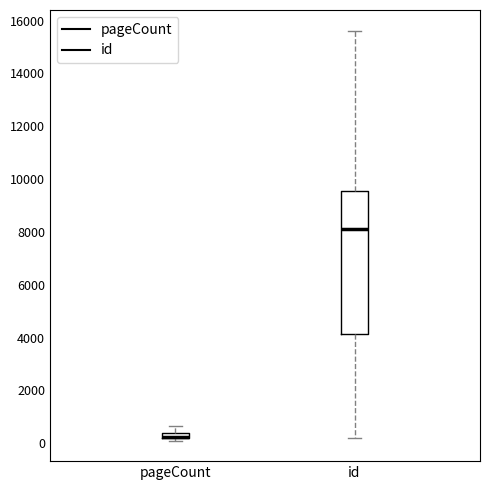

Comparing the boxes themselves (not the whiskers), which one is the tallest?

id